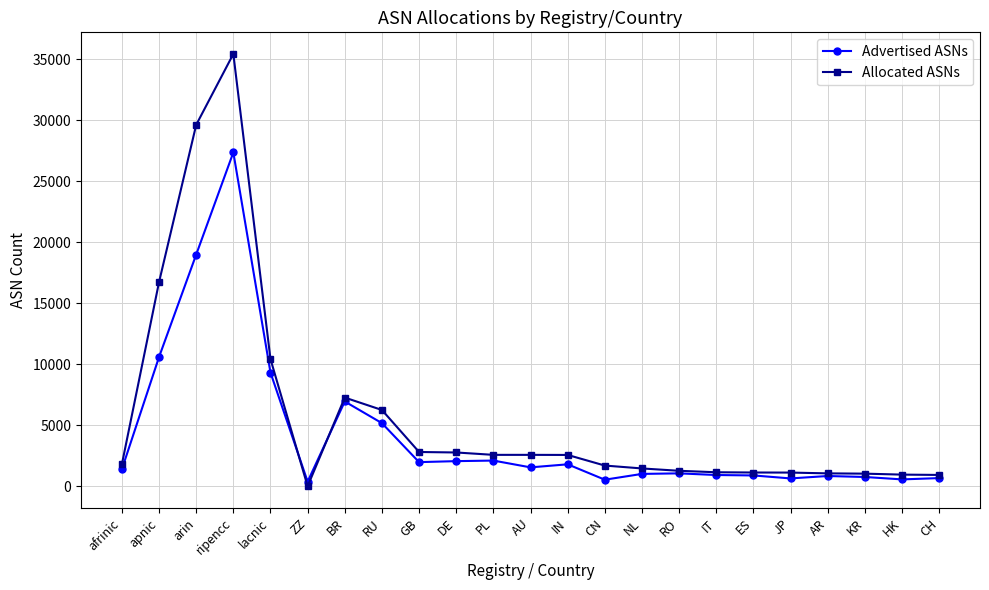

Is it true that Advertised ASNs equals 1547 at AU?

True